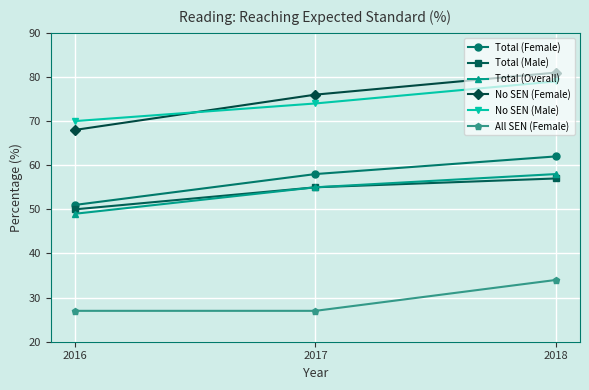

Count the number of data series in this chart.

6